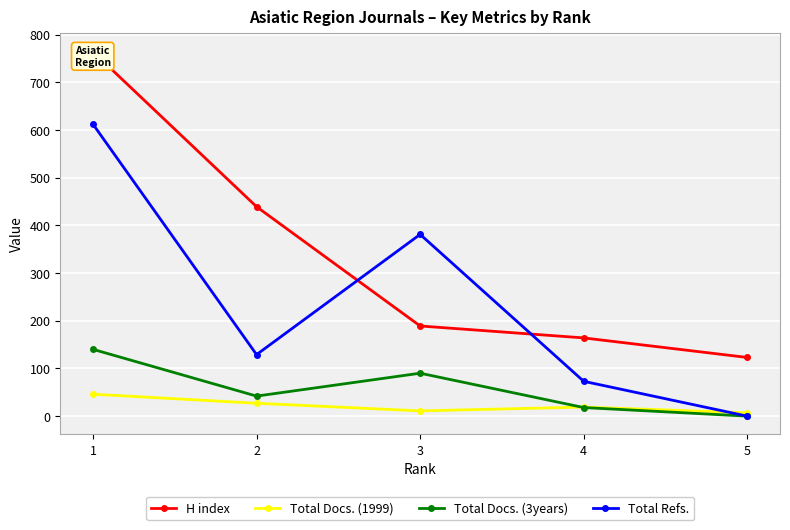

What is the difference between the Total Refs. values at 1 and 5?

612